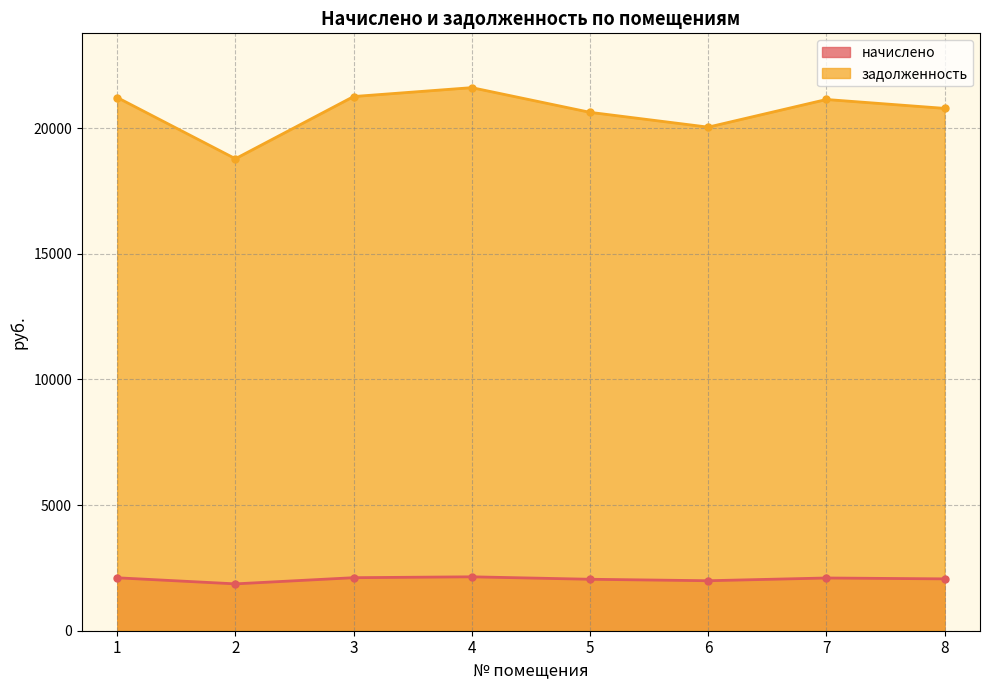

What is the lowest value of the задолженность series?

18779.8